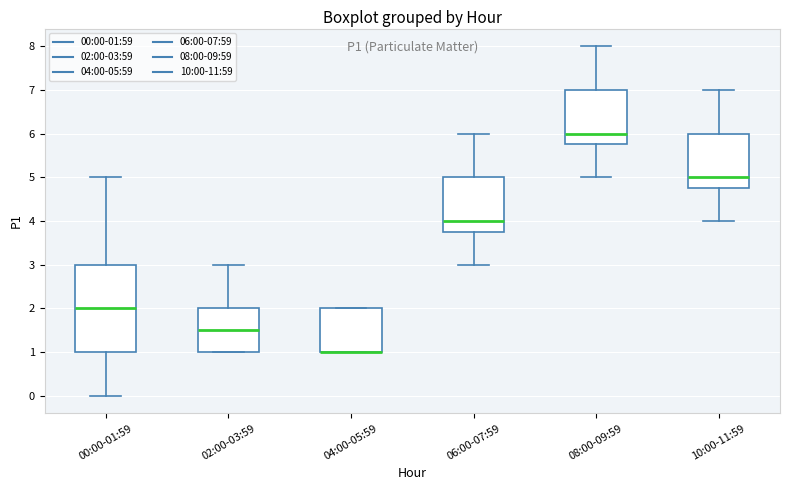

Reading left to right, read every box against the y-axis: the position of its median line, the range the box covers, and the ends of its whiskers. The values are not printed on the chart, so give them approximately, as read against the axis.

00:00-01:59: median 2.0, box 1.0 to 3.0, whiskers 0.0 to 5.0
02:00-03:59: median 1.5, box 1.0 to 2.0, whiskers 1.0 to 3.0
04:00-05:59: median 1.0 (drawn on the box's lower edge), box 1.0 to 2.0, whiskers 1.0 to 2.0
06:00-07:59: median 4.0, box 3.8 to 5.0, whiskers 3.0 to 6.0
08:00-09:59: median 6.0, box 5.8 to 7.0, whiskers 5.0 to 8.0
10:00-11:59: median 5.0, box 4.8 to 6.0, whiskers 4.0 to 7.0